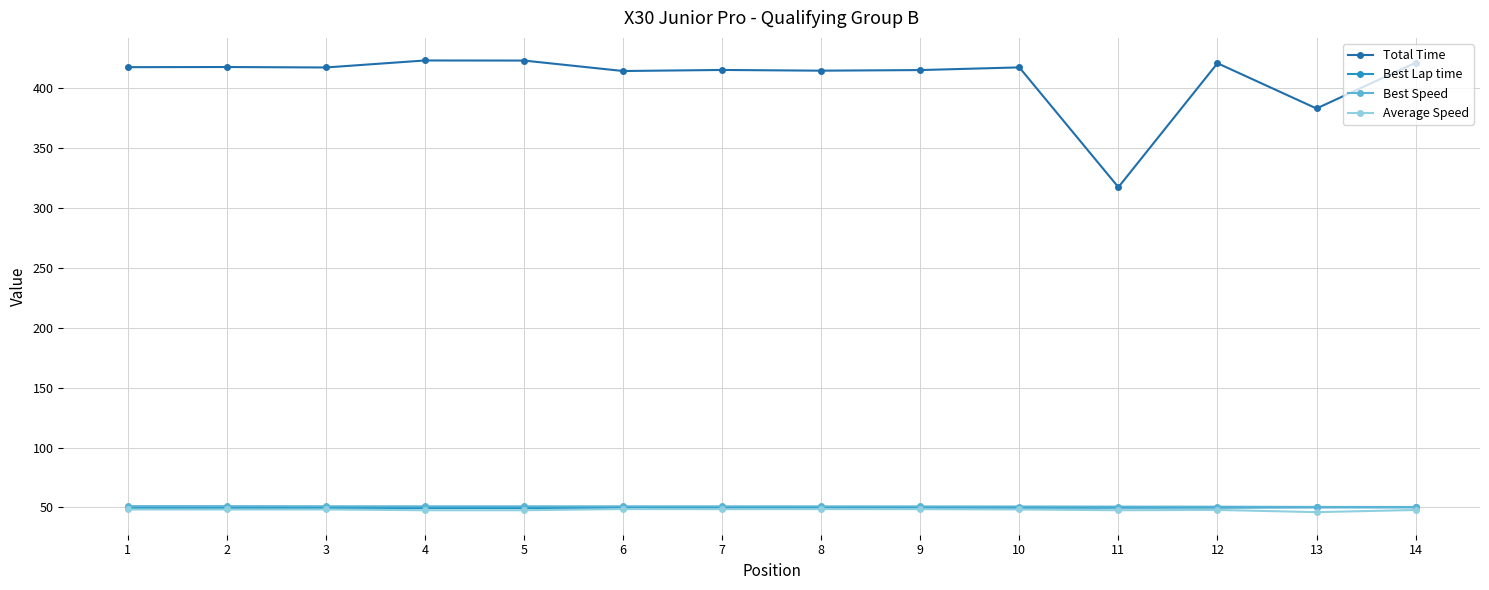

At which label does Total Time reach its minimum?

11